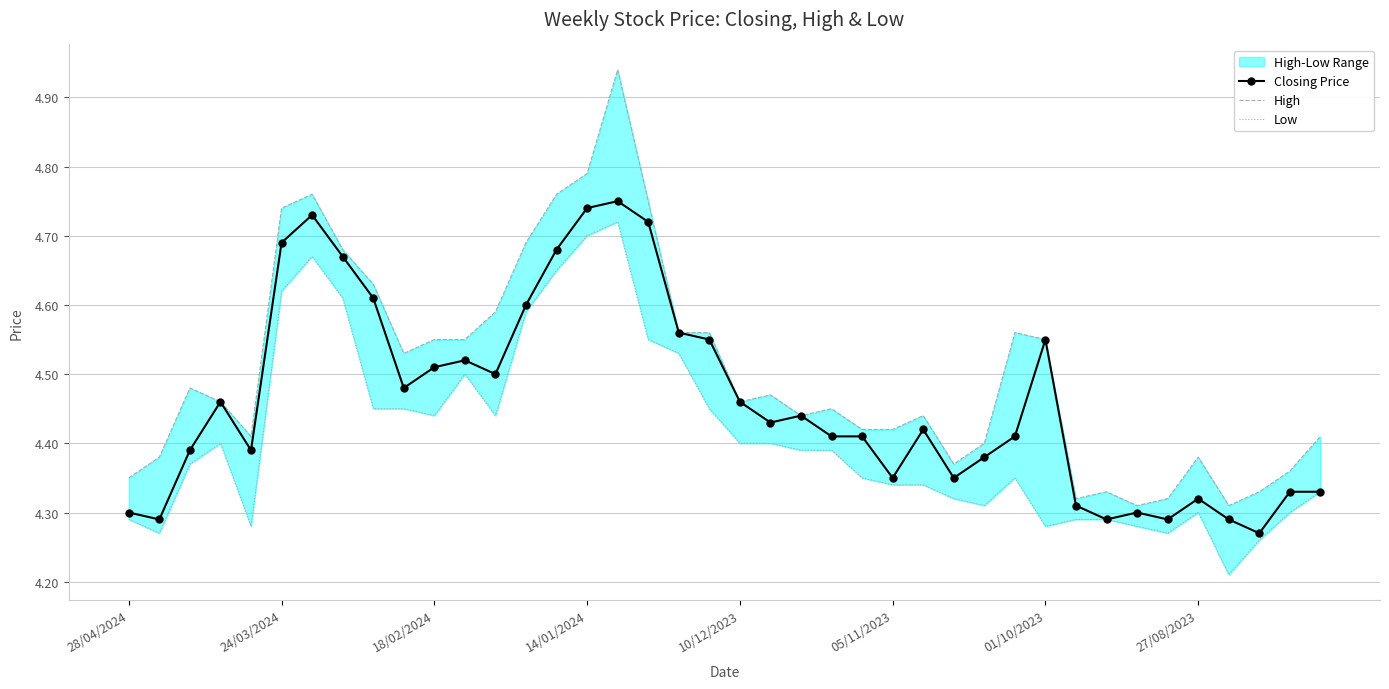

Which has a higher value, 19 or 31?

19